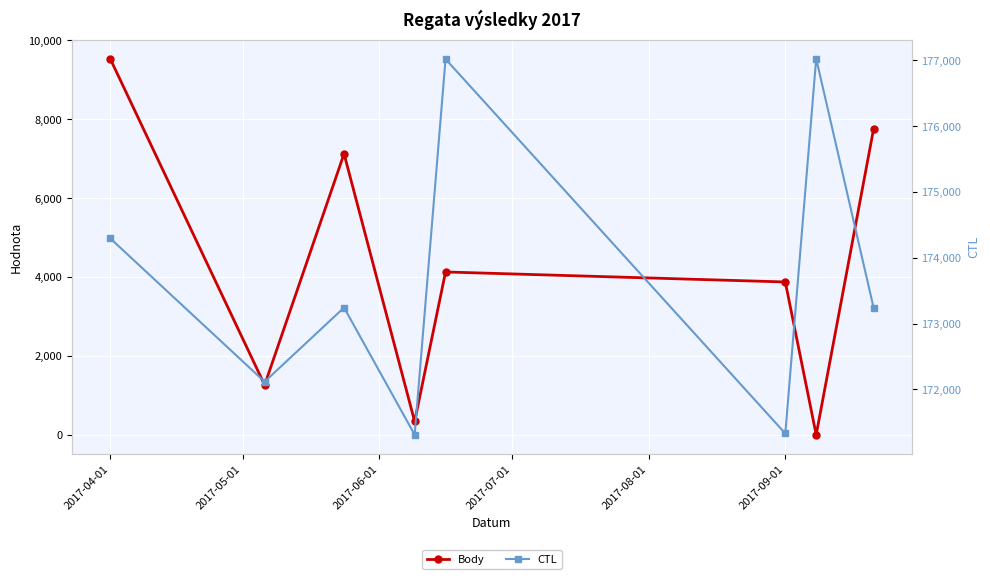

How many values in Body are above zero?

7